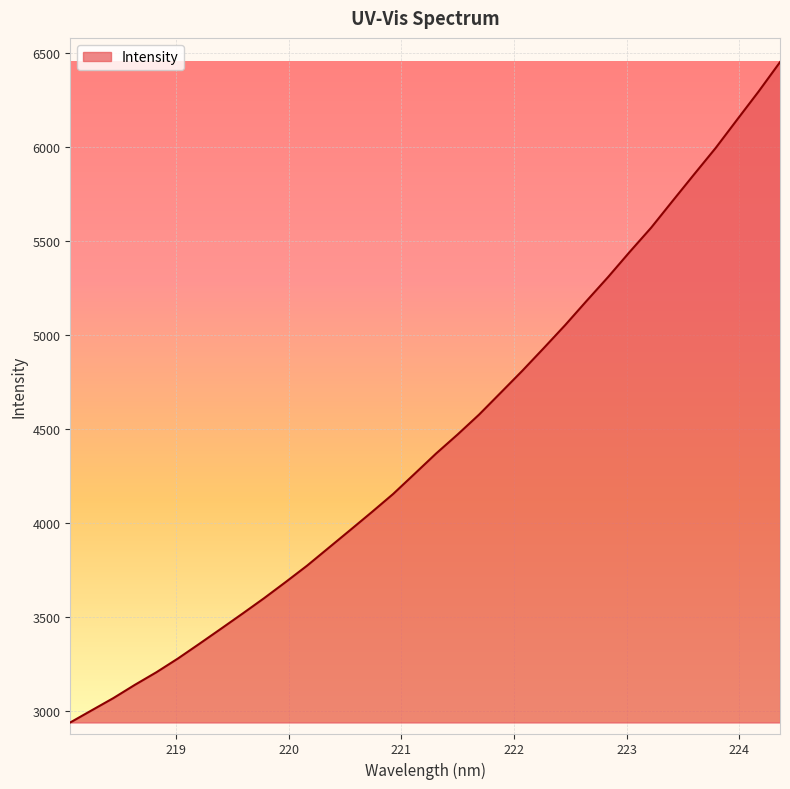

What is the difference between the maximum and minimum values?

3513.7